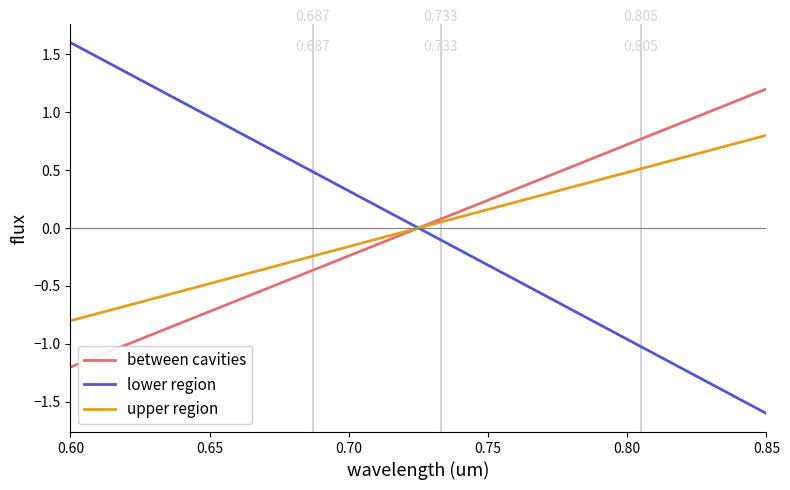

Rank the series by their maximum value, from highest to lowest.

lower region, between cavities, upper region